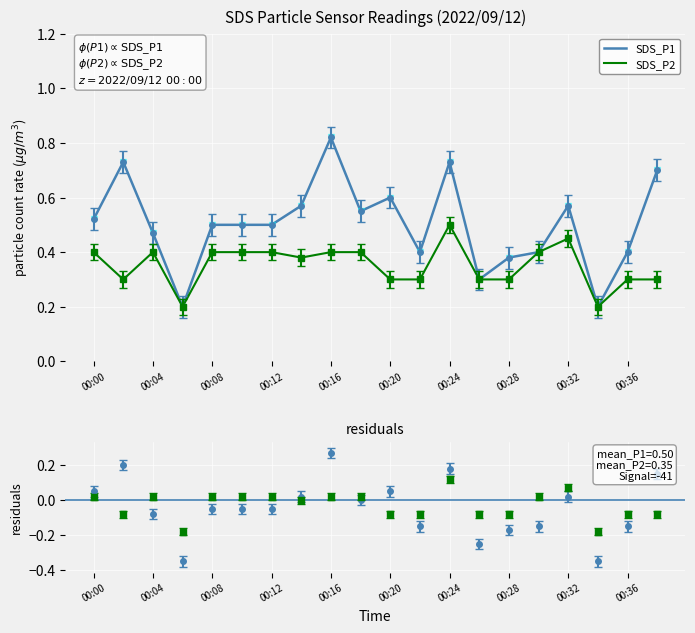

True or false: SDS_P1 and SDS_P2 intersect in this chart.

False